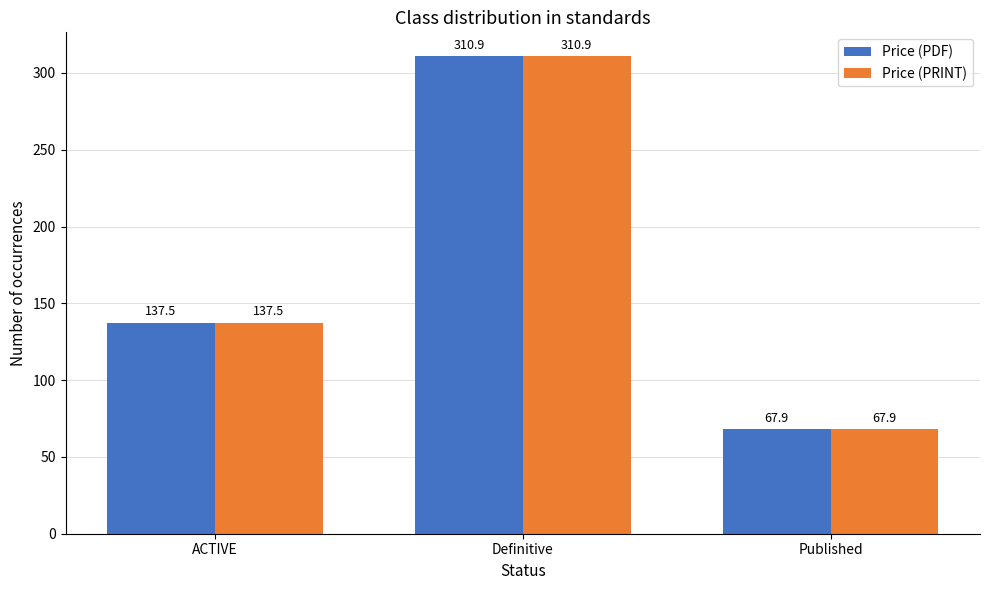

What are all the series names shown in the legend?

Price (PDF), Price (PRINT)